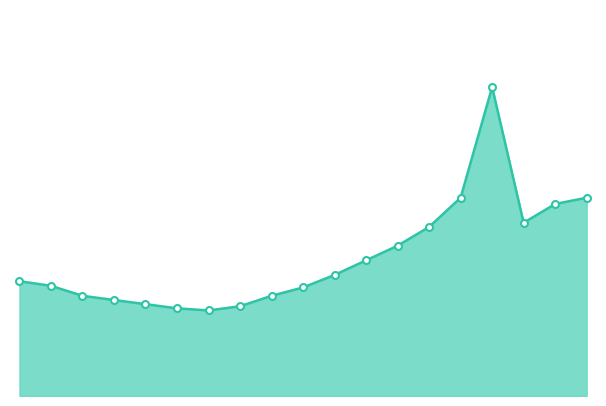

What is the value of the 17th point from the left?

8.3